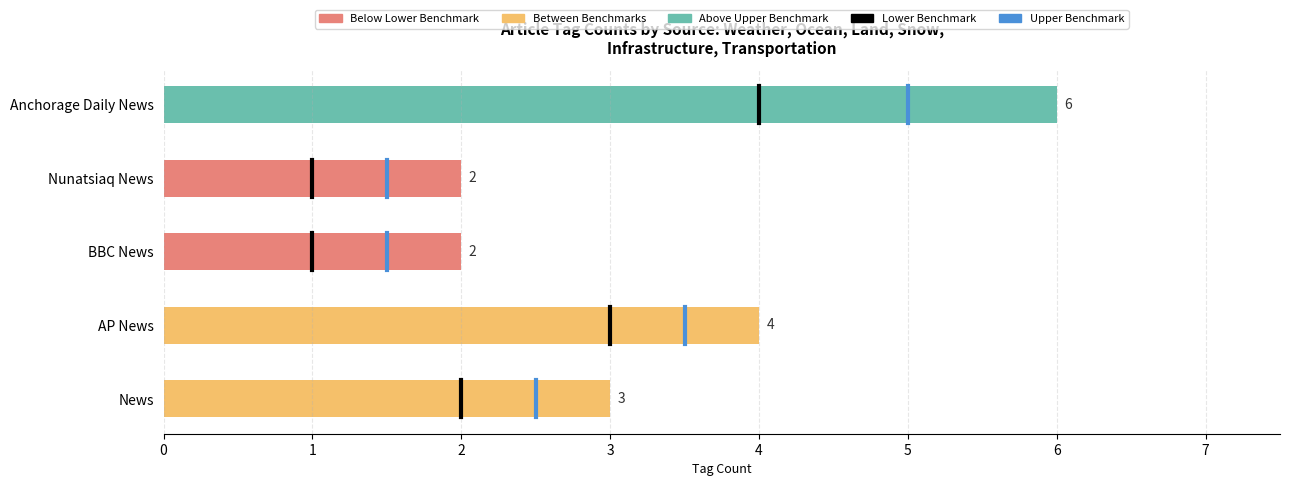

What is the minimum value shown in the chart?

2